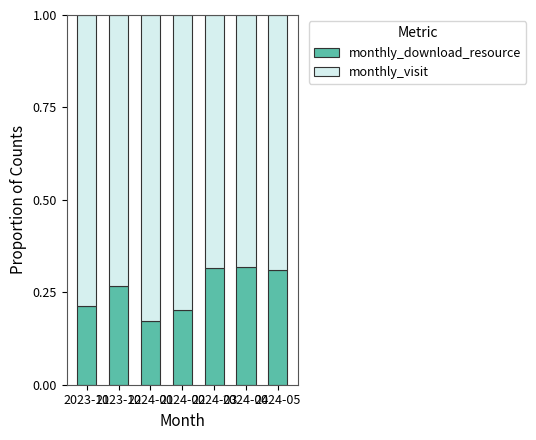

What is the difference between the maximum and minimum values in the monthly_visit series?

0.1